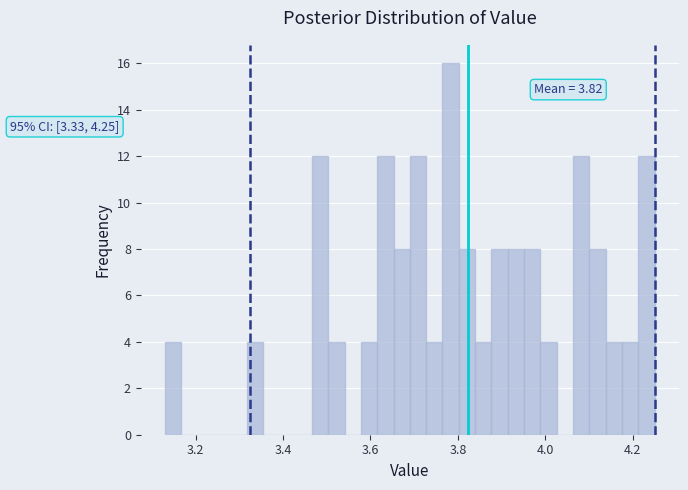

Read against the x-axis, roughly where is the centre of the tallest bar?

3.78